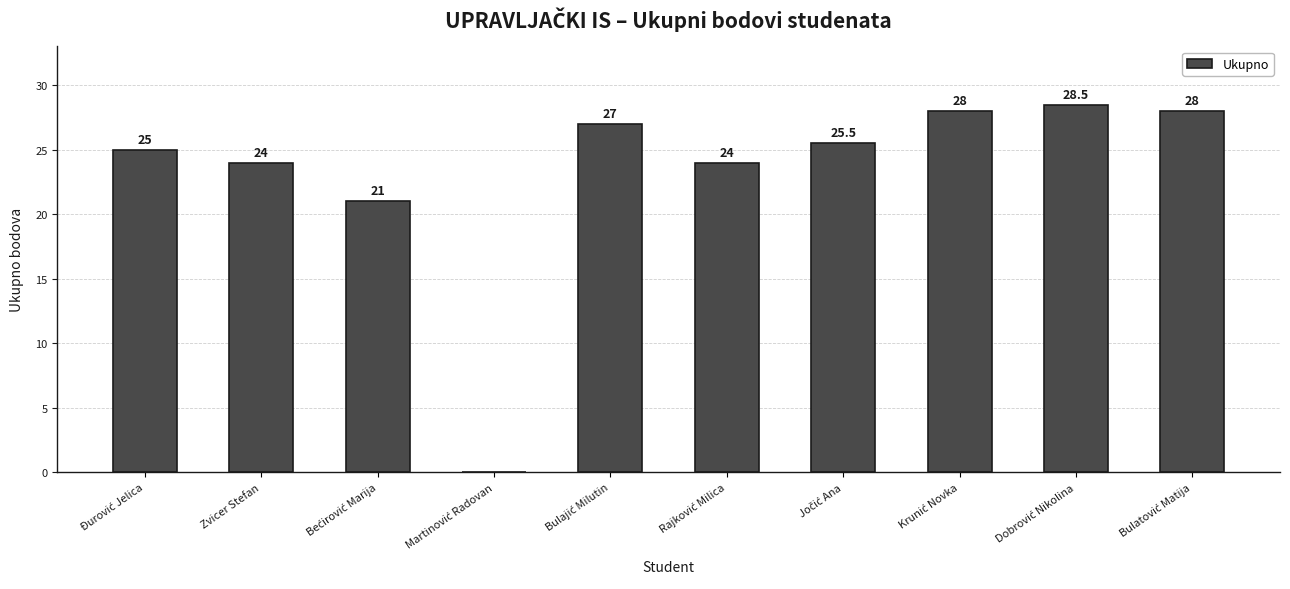

Count the number of categories in the chart.

10